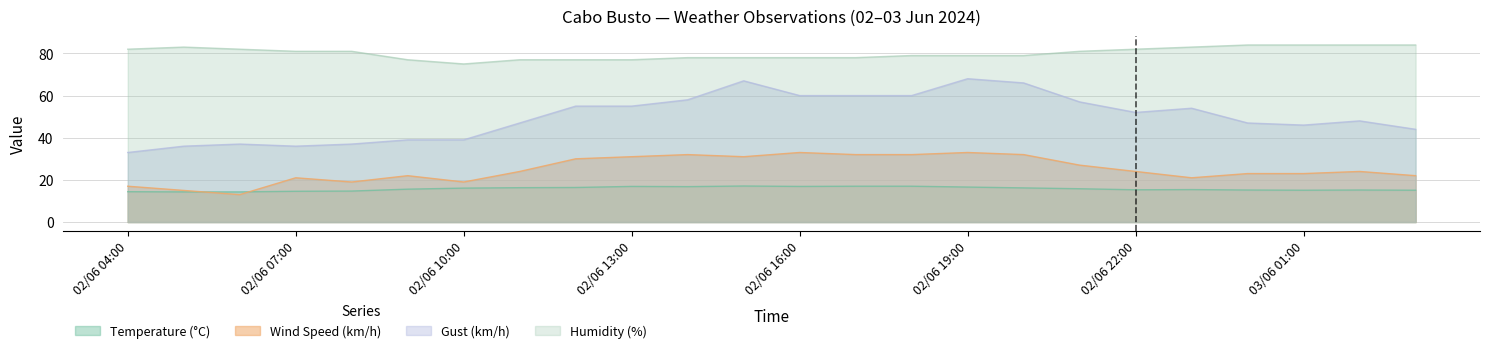

What is the maximum value for Gust (km/h)?

68.0